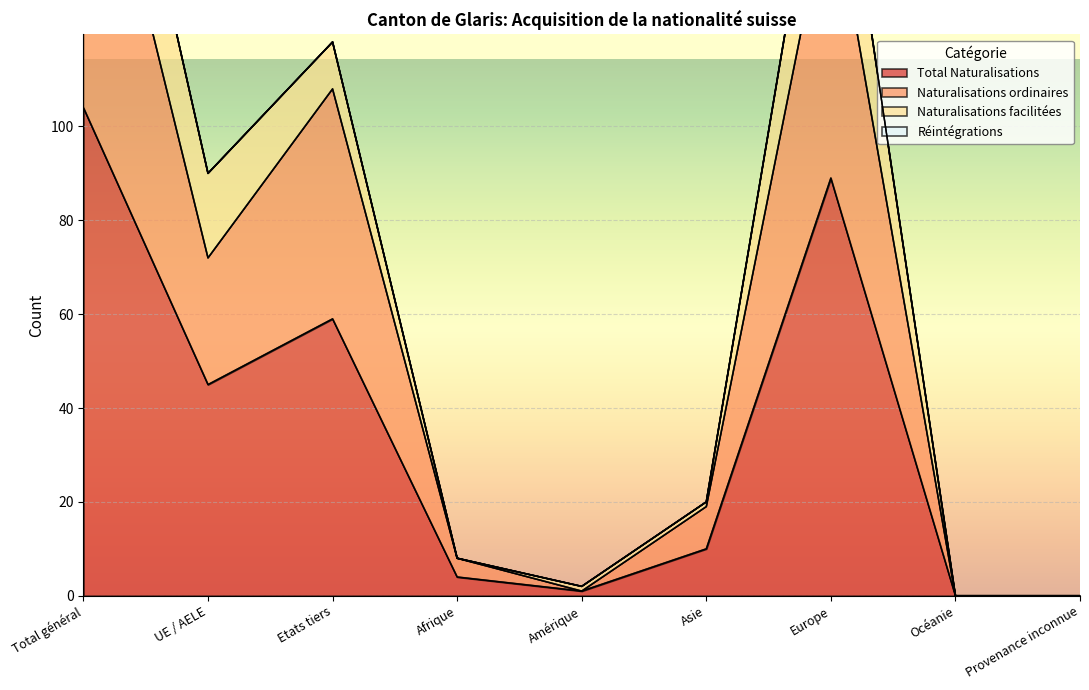

True or false: Total Naturalisations has more than 0 points higher than both neighbors.

True